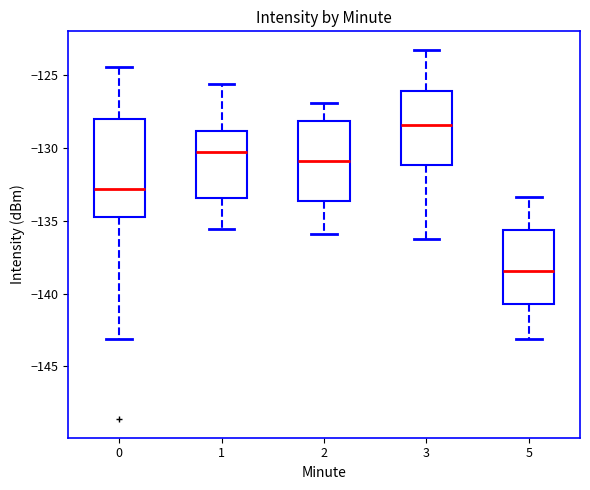

Reading left to right, transcribe this box plot: for each box, give where its median line is, the range the box spans, and where its two whiskers end, as read against the y-axis. The values are not printed on the chart, so give them approximately, as read against the axis.

0: median -133.0, box -134.5 to -128.0, whiskers -143.0 to -124.5
1: median -130.5, box -133.5 to -129.0, whiskers -135.5 to -125.5
2: median -131.0, box -133.5 to -128.0, whiskers -136.0 to -127.0
3: median -128.5, box -131.0 to -126.0, whiskers -136.0 to -123.0
5: median -138.5, box -140.5 to -135.5, whiskers -143.0 to -133.5